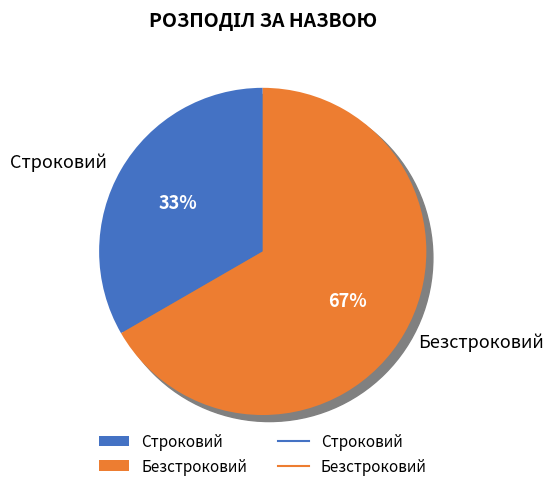

Approximately how many times larger is the value at Строковий compared to Безстроковий?

0.5